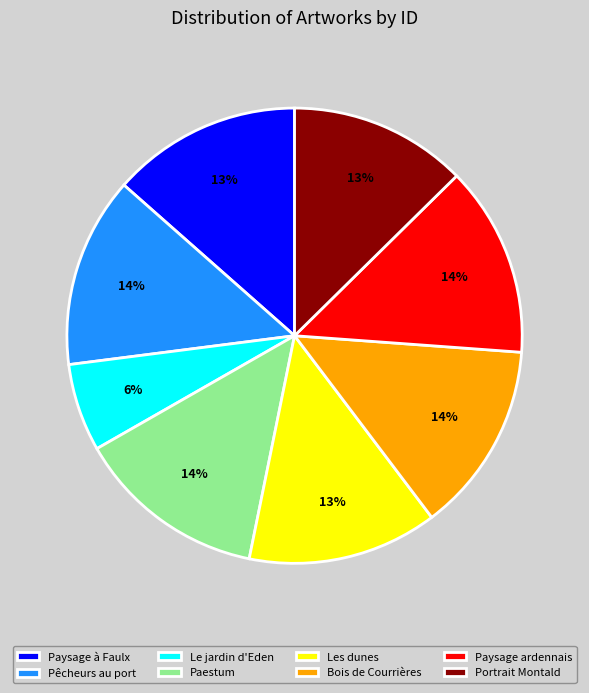

How many slices are in this pie chart?

8